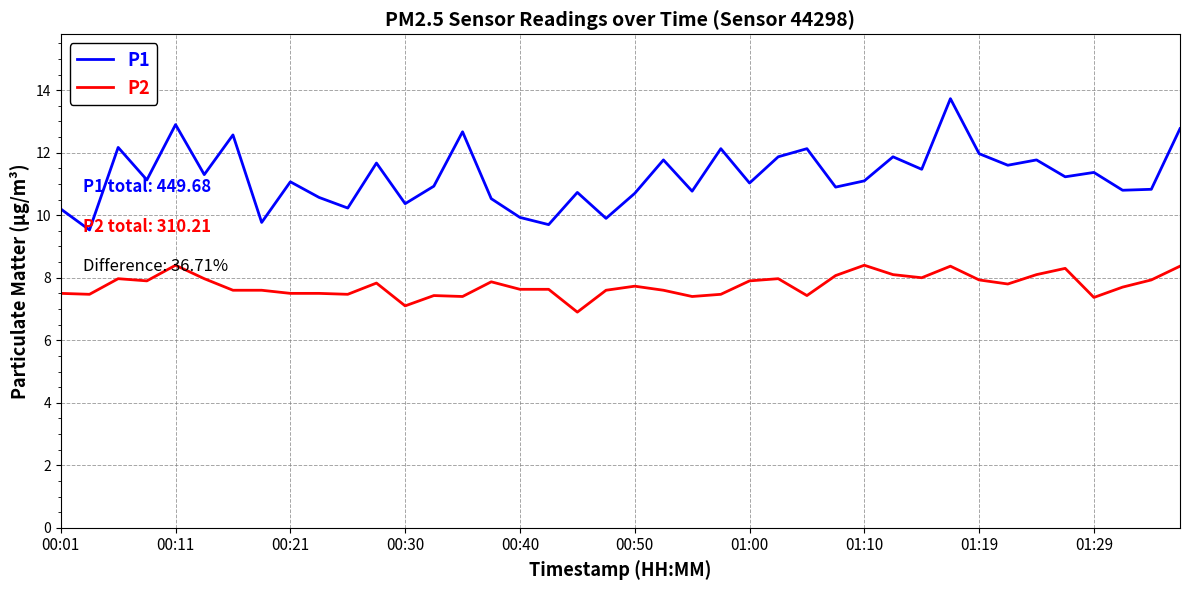

What is the difference between the maximum and second lowest values in the P1 series?

4.0